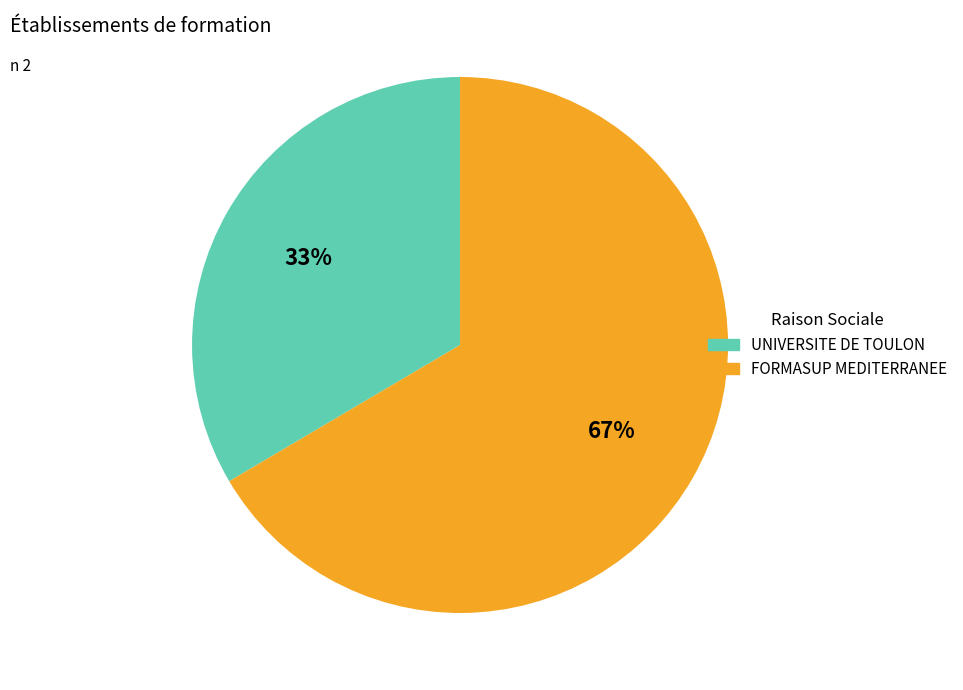

True or false: FORMASUP MEDITERRANEE accounts for 78% of the total.

False